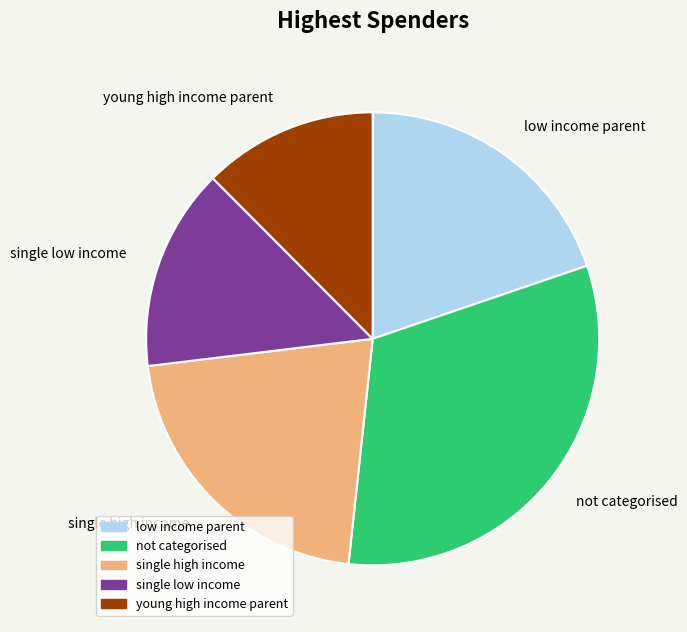

Is the sum of single high income and low income parent greater than half?

No